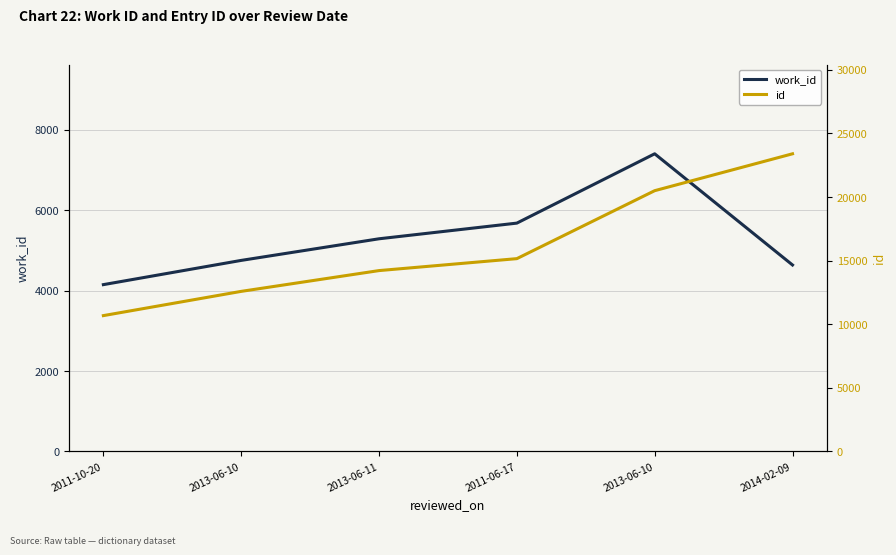

Where is the first local maximum for work_id?

2013-06-10